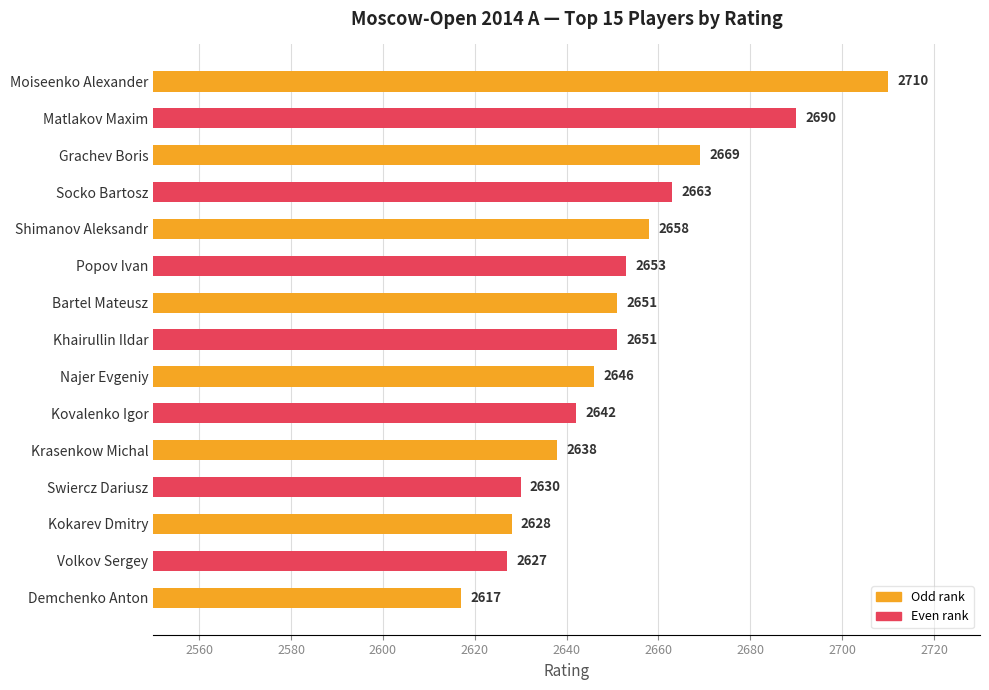

What position from the bottom is Grachev Boris?

13